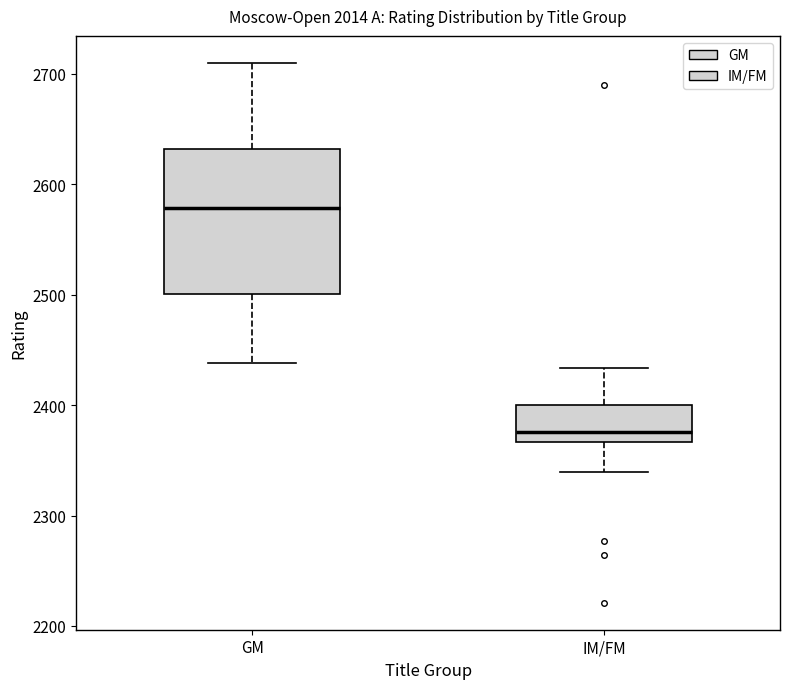

Which box has the highest median line?

GM